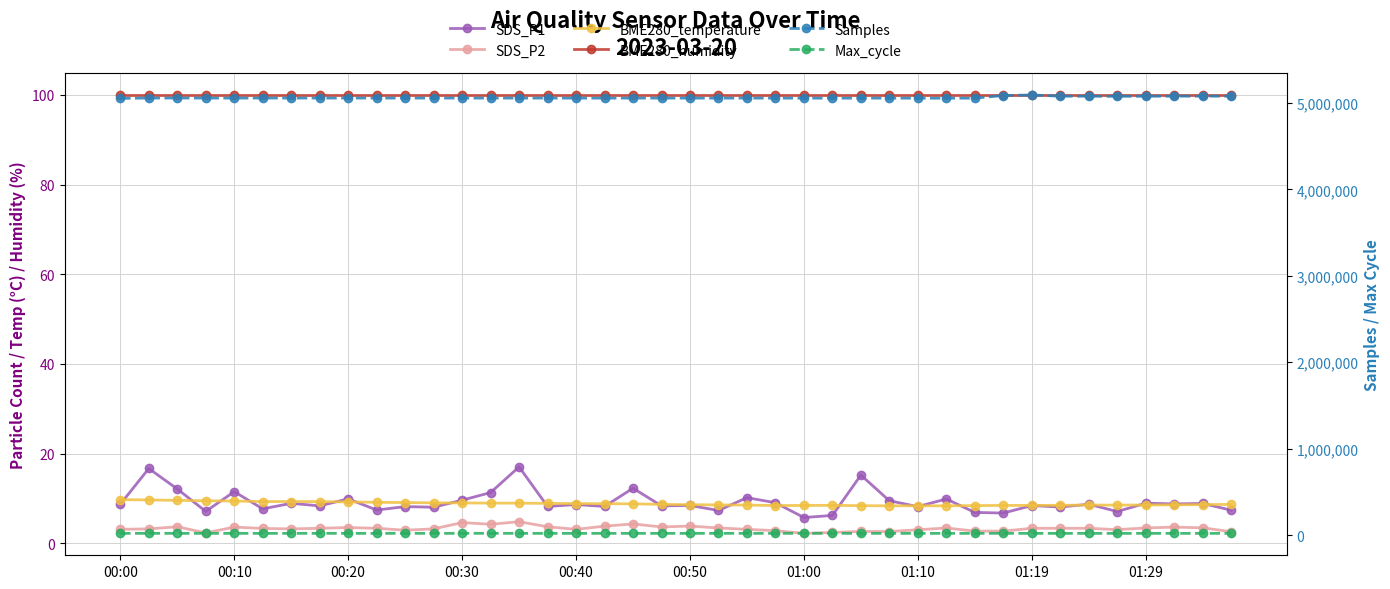

What is the greatest value displayed?

5092029.0